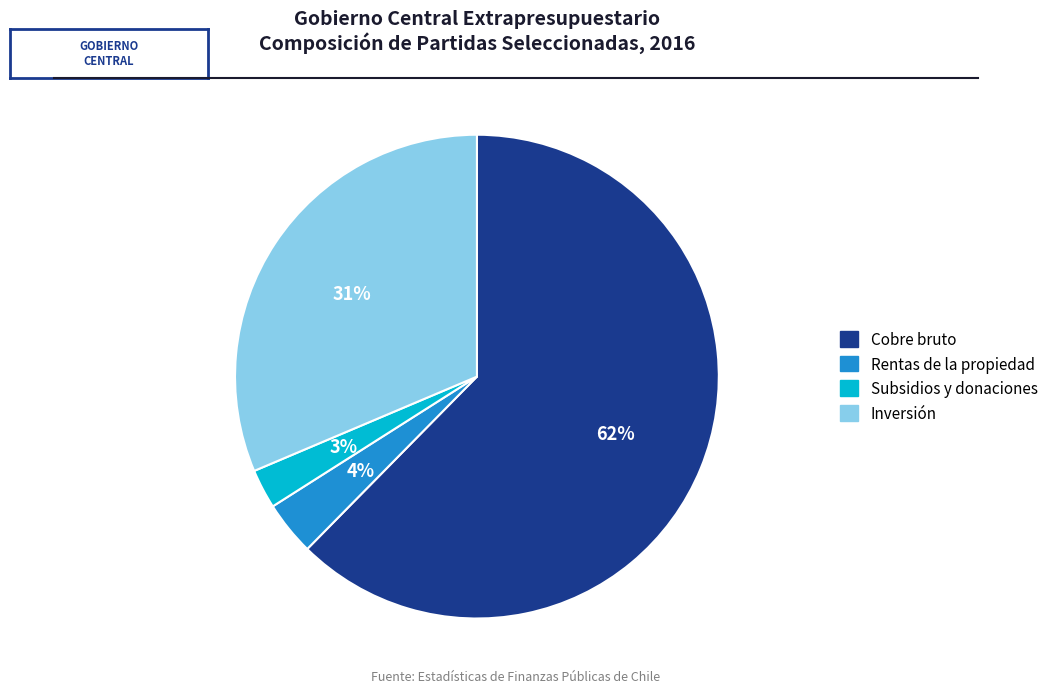

To the nearest percent, what is the average slice percentage?

25%